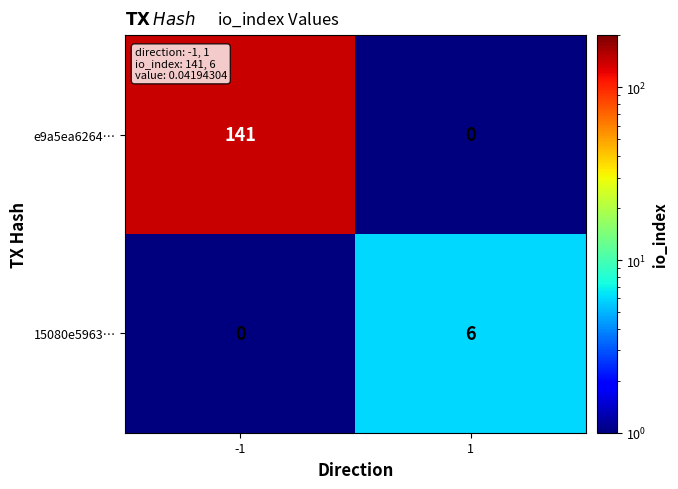

What value does the e9a5ea6264… series have at -1, to the nearest 5?

140